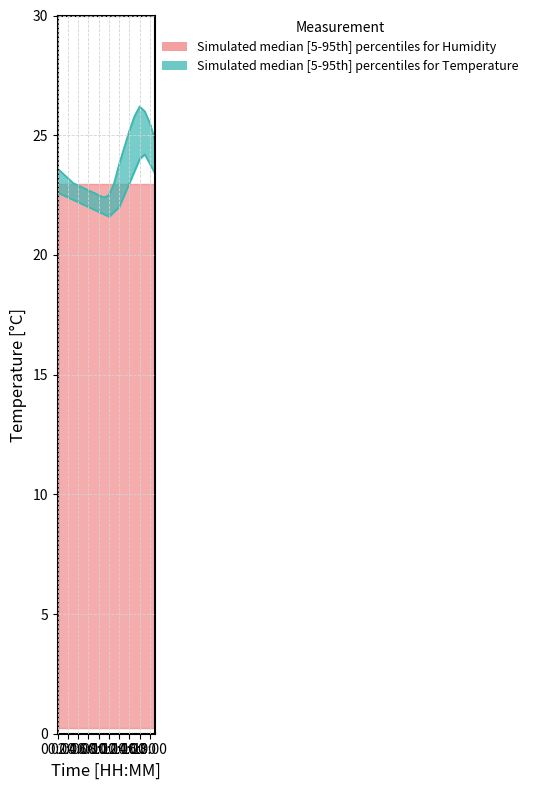

True or false: temperature_upper has a value of 38.7 at 01:00.

False